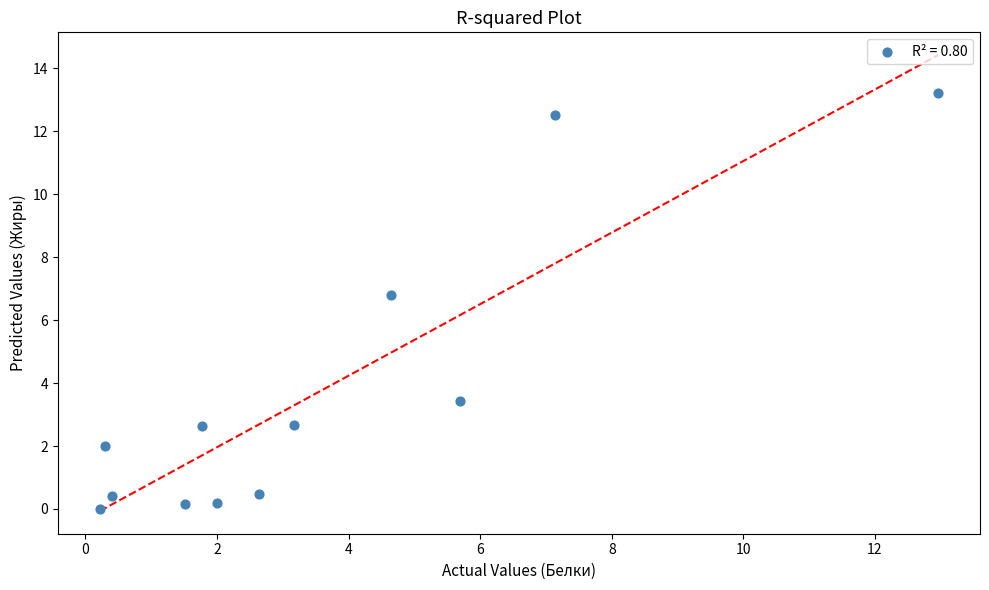

What is the range of X values (max minus min)?

12.7